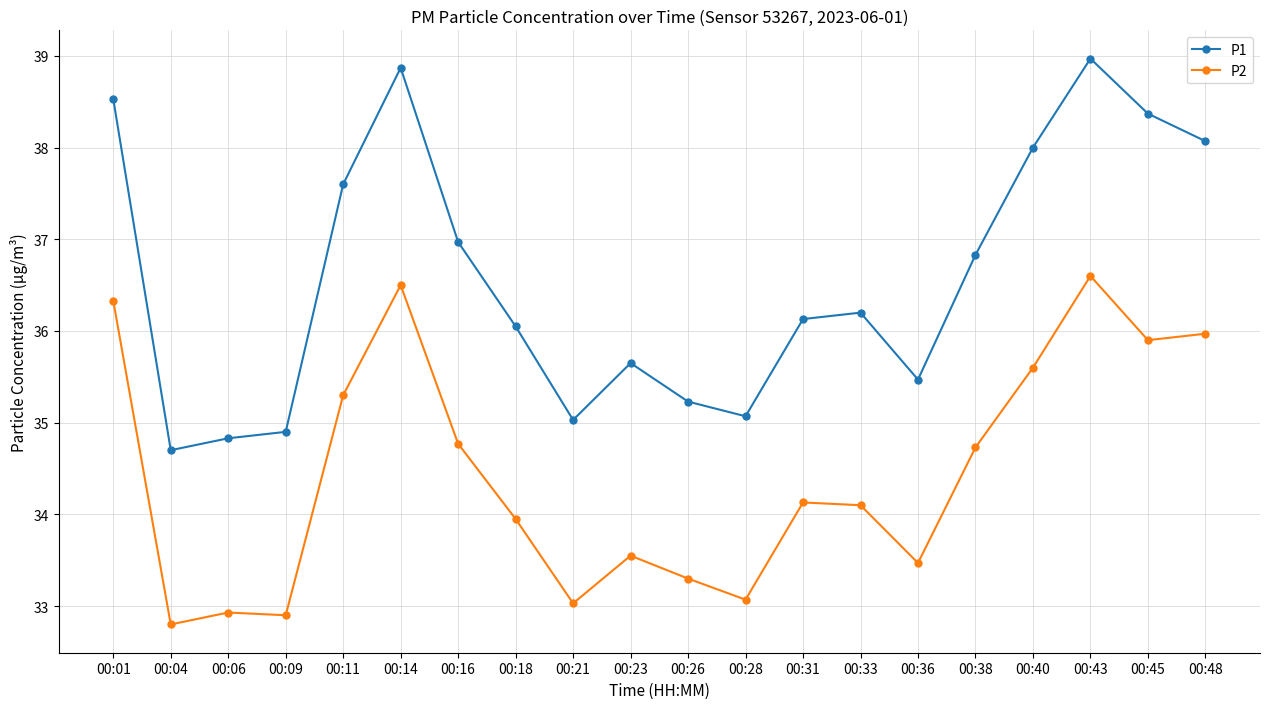

What is the sum of all P1 values?

731.5